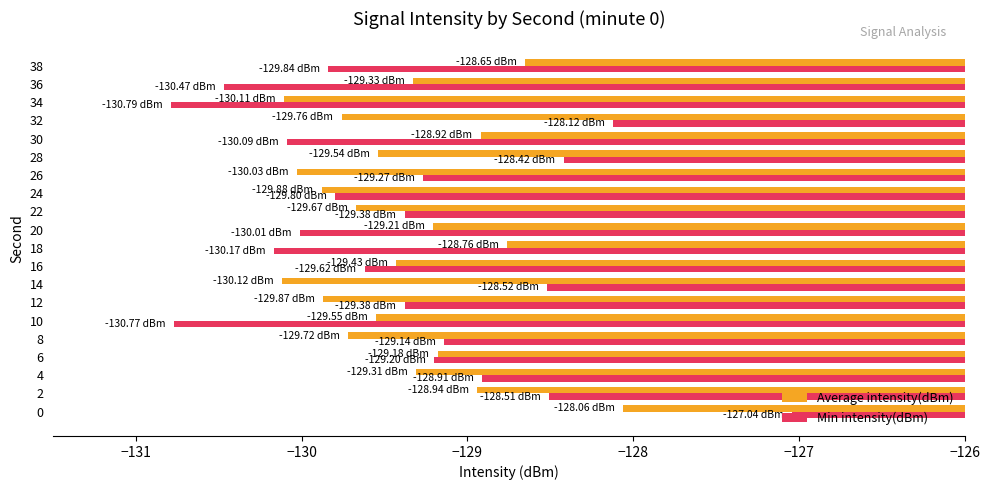

Which series has the widest spread of values?

Min intensity(dBm)